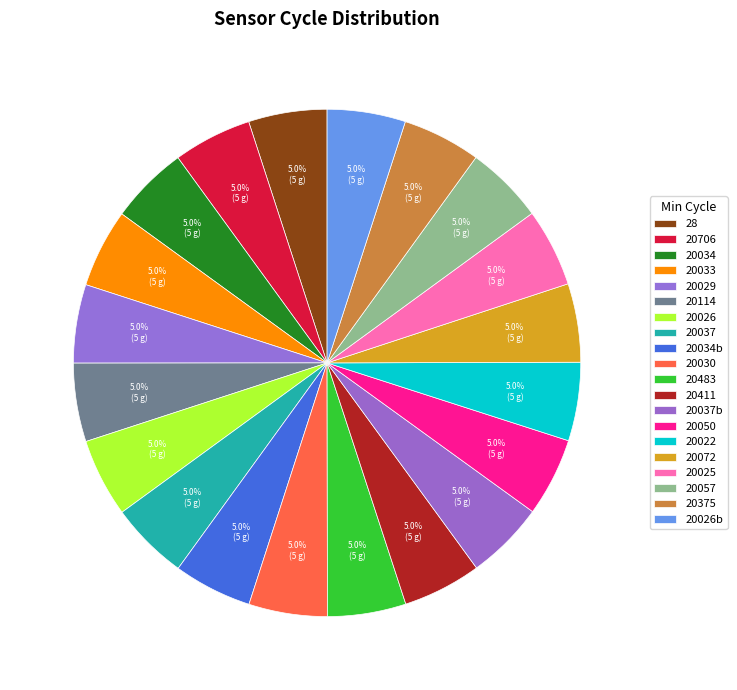

How many segments does this pie chart have?

20